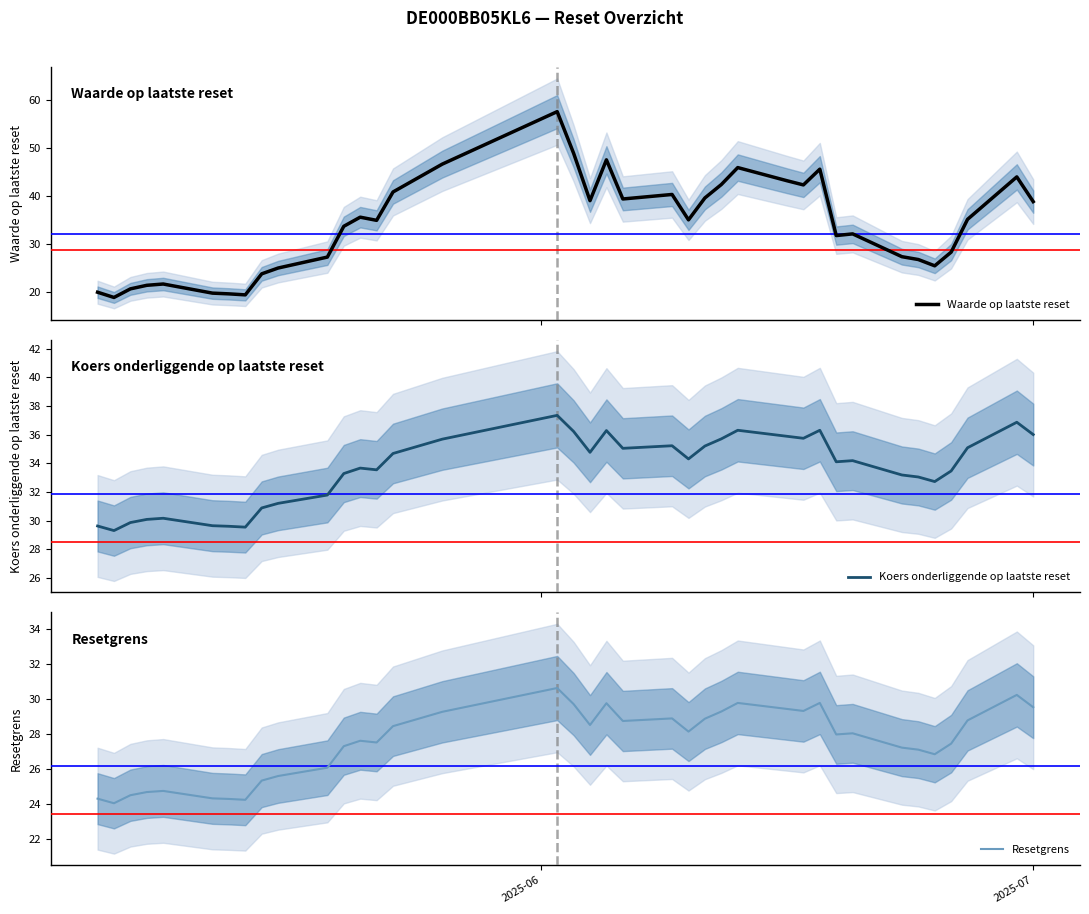

What is the value of the Waarde op laatste reset point at the 10th from the left?

25.0